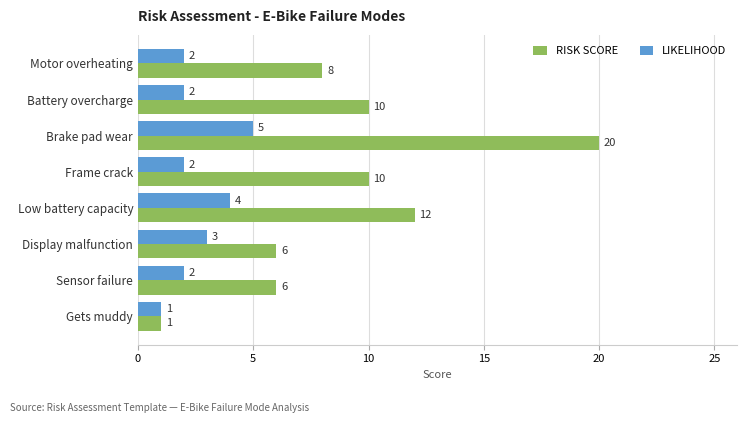

True or false: LIKELIHOOD has a value of 4 at Low battery capacity.

True